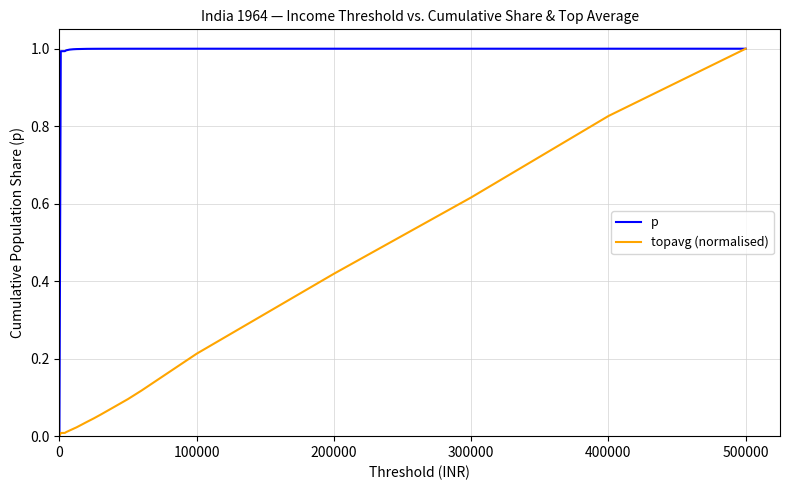

Rank the series by their average value, from highest to lowest.

p, topavg (normalised)